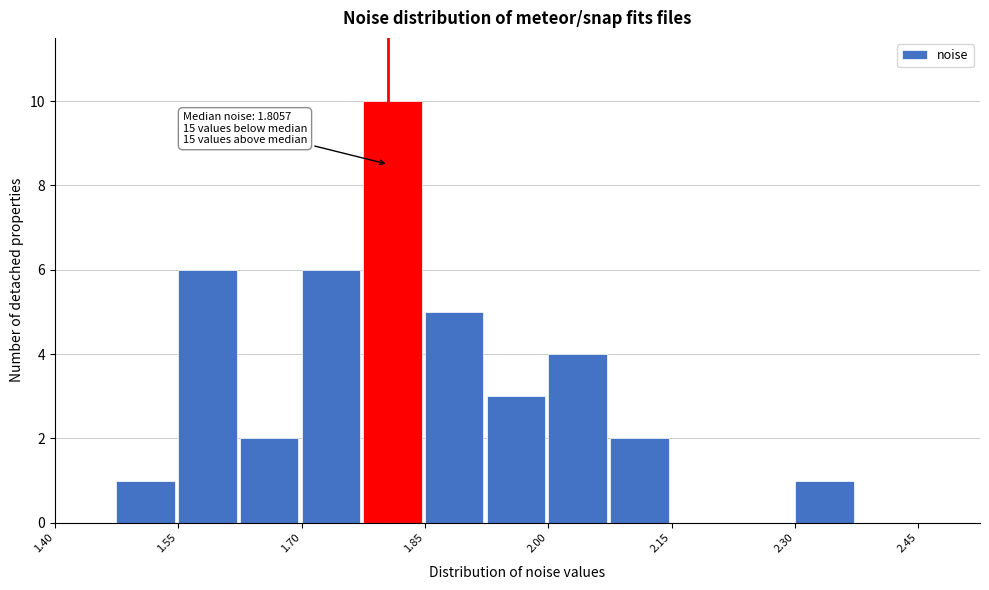

Read against the x-axis, roughly where is the centre of the tallest bar?

1.82